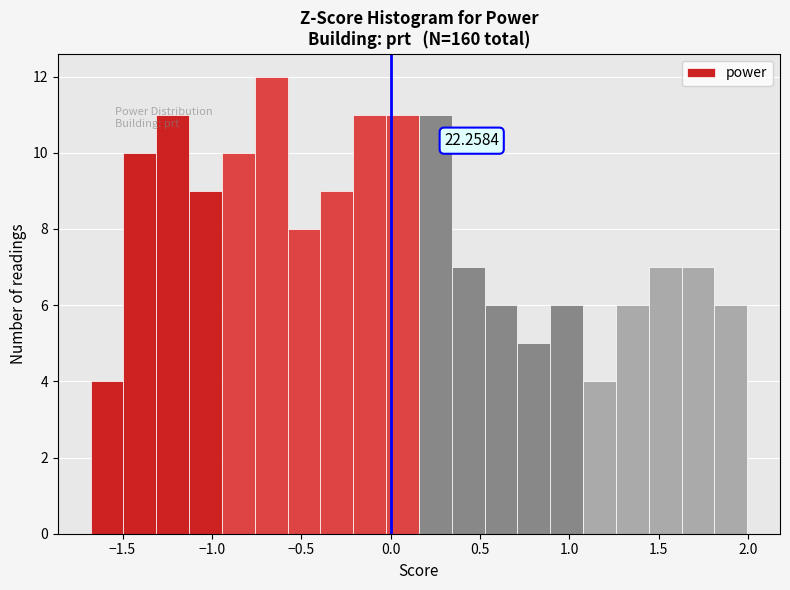

Read against the x-axis, roughly where is the centre of the tallest bar?

-0.65